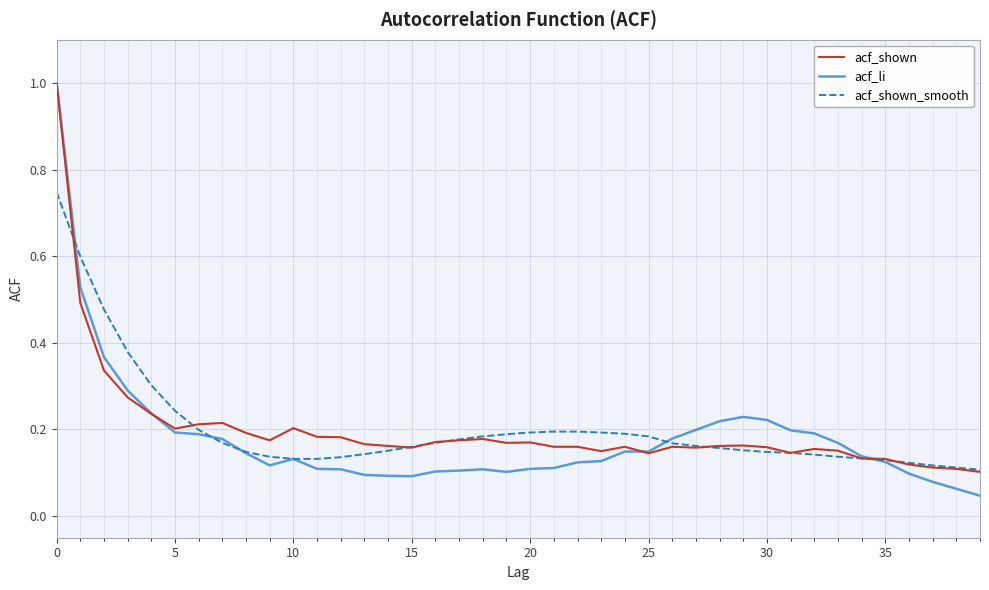

What is the difference between the maximum and minimum values in the acf_li series?

1.0